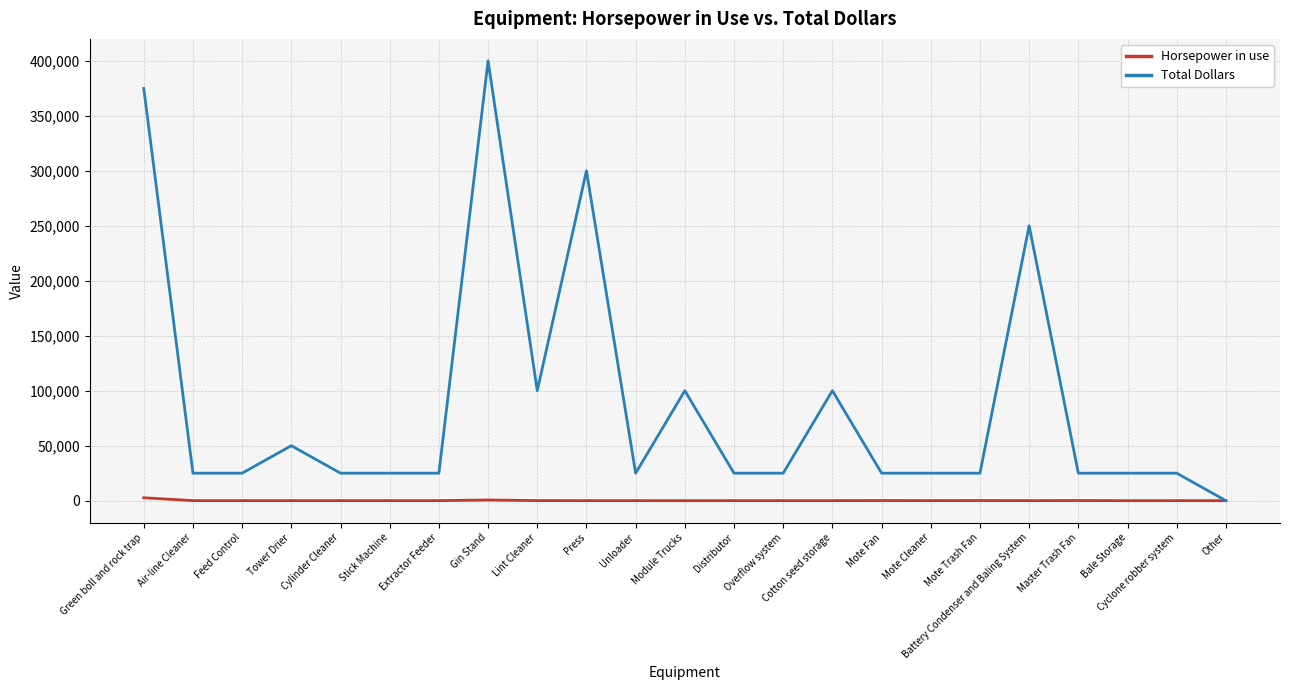

At which category is the sum across all series the highest?

Gin Stand